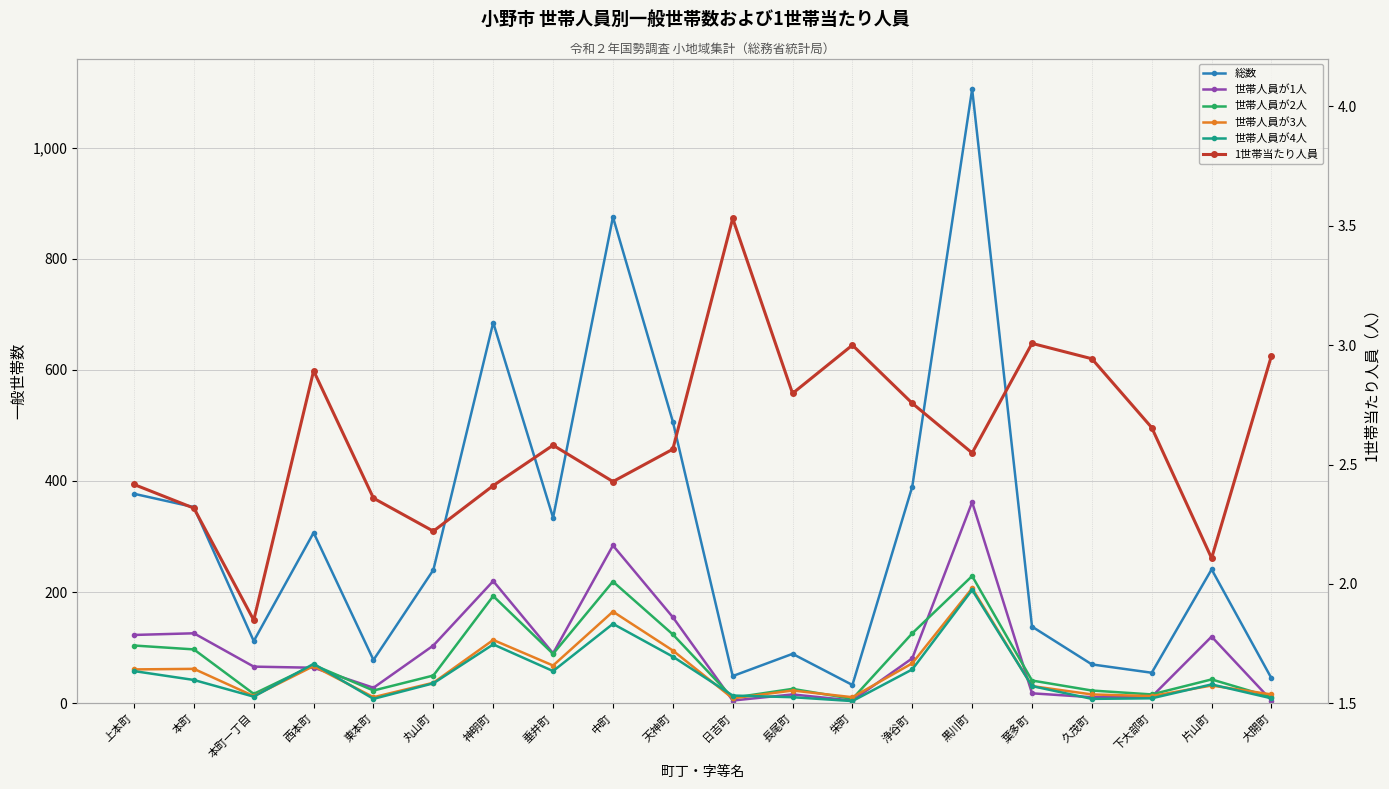

Which has a higher value, 黒川町 or 上本町?

黒川町